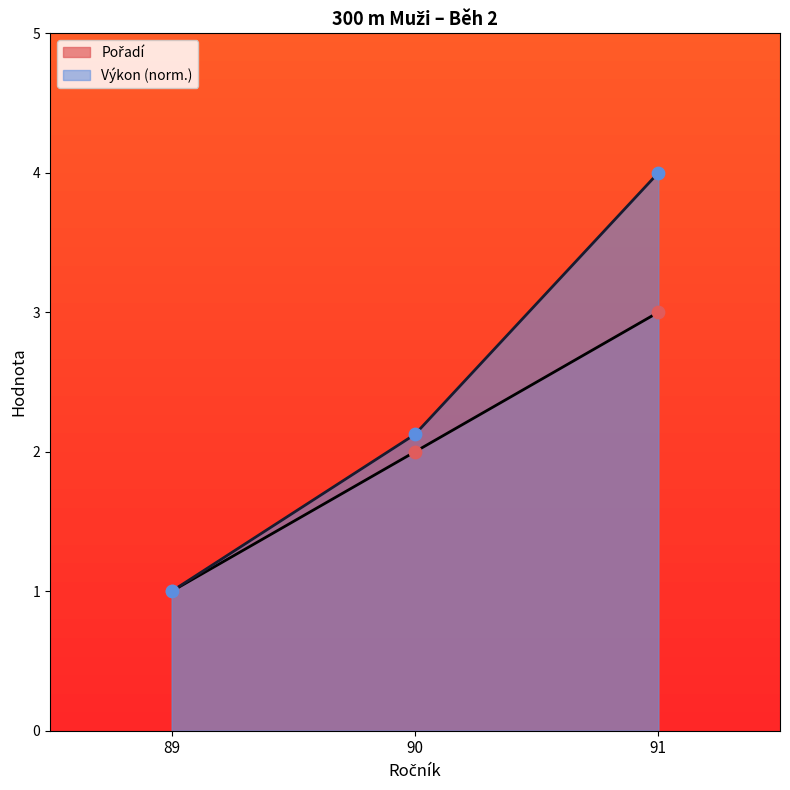

Which series contains the highest Y value?

Výkon